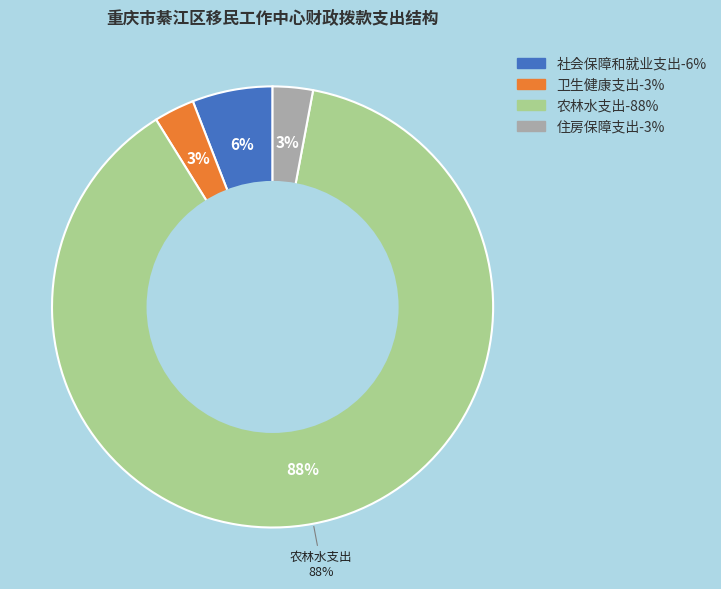

Count the number of slices in the pie.

4